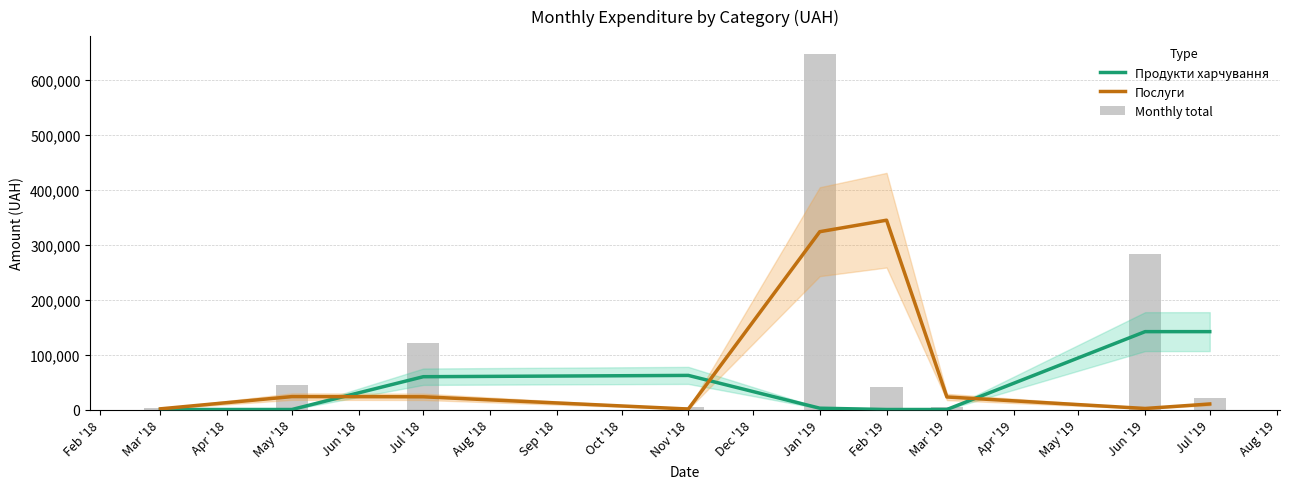

How many distinct data groups are displayed?

3